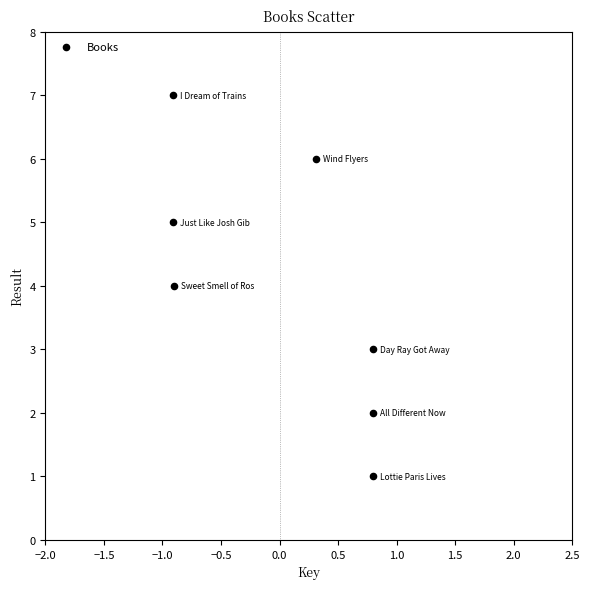

What is the range of Y values (max minus min)?

6